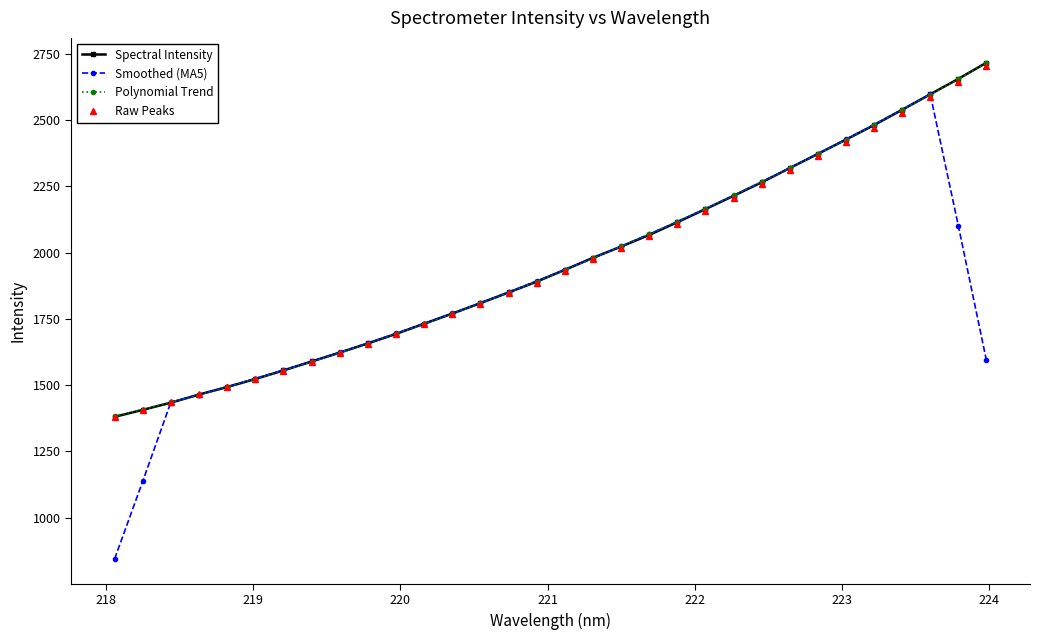

Which series has the widest spread of values?

Smoothed (MA5)